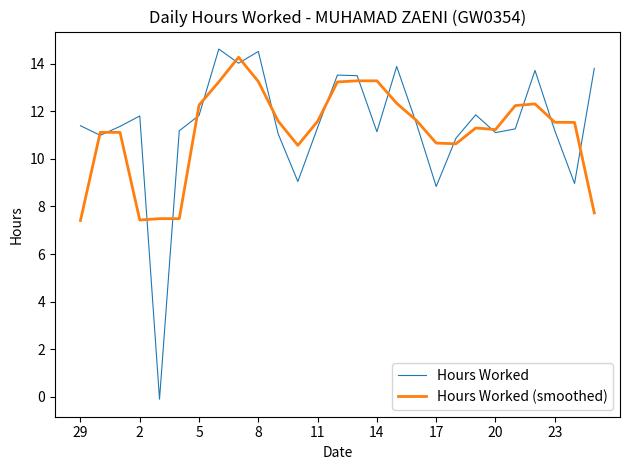

What is the maximum value shown in the chart?

14.6